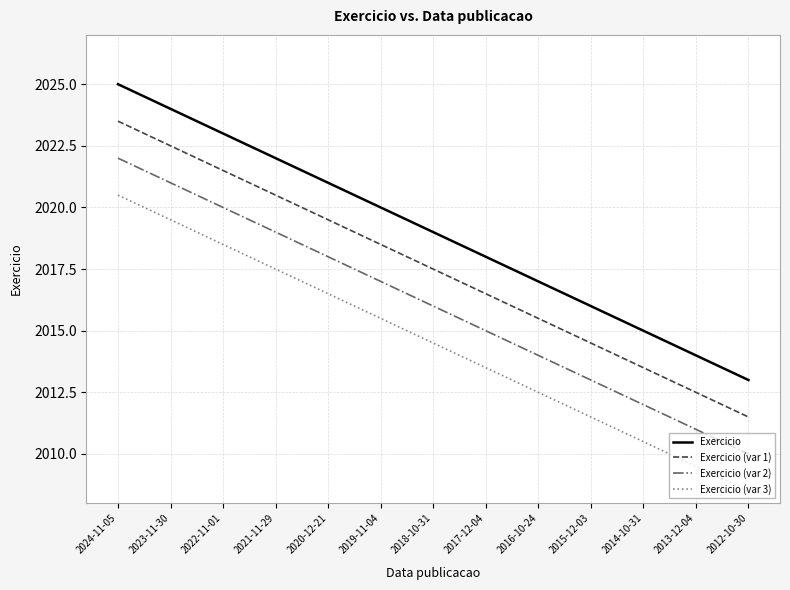

What position from the left is 2015-12-03?

10